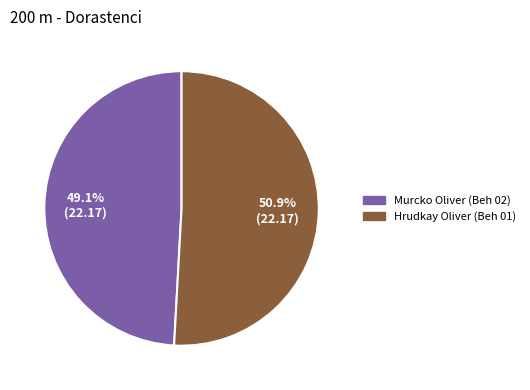

Does any single category account for the majority?

Yes